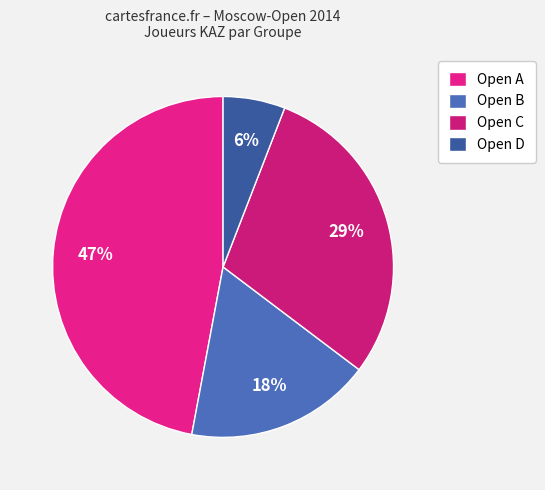

How much of the chart is everything except Open D?

94.1%